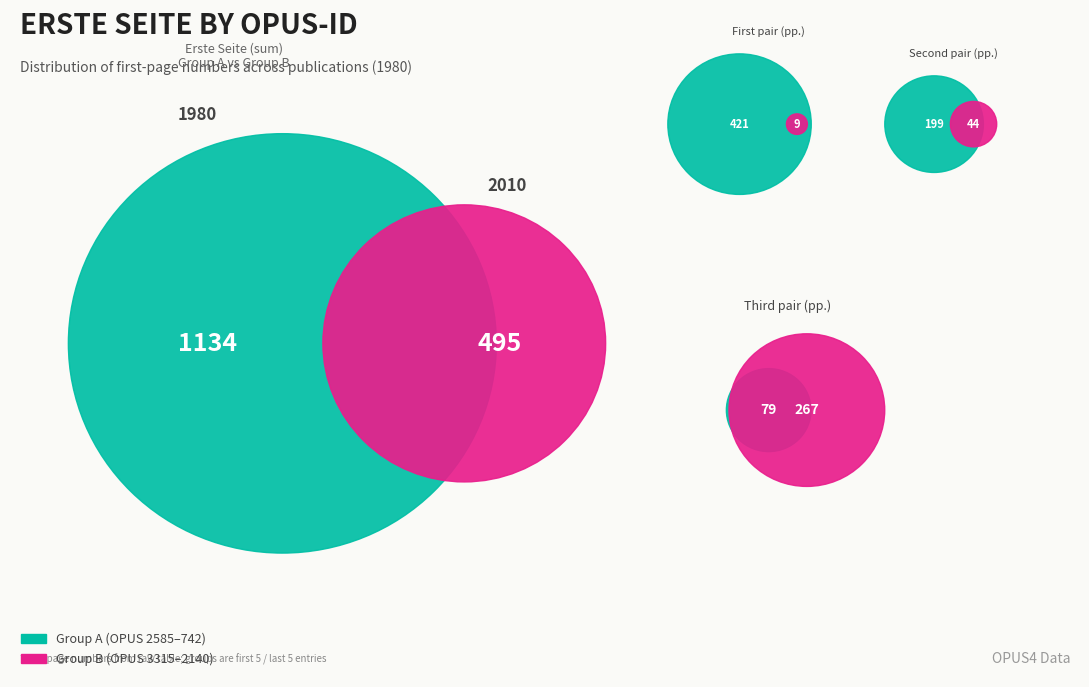

Is OPUS4-741 the majority of the pie?

No